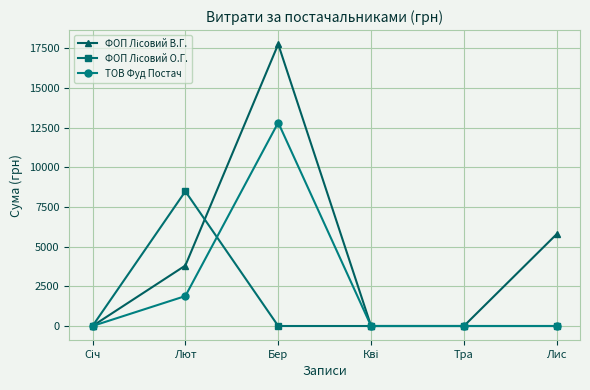

The value of ТОВ Фуд Постач at Лис is 4031.3. True or false?

False